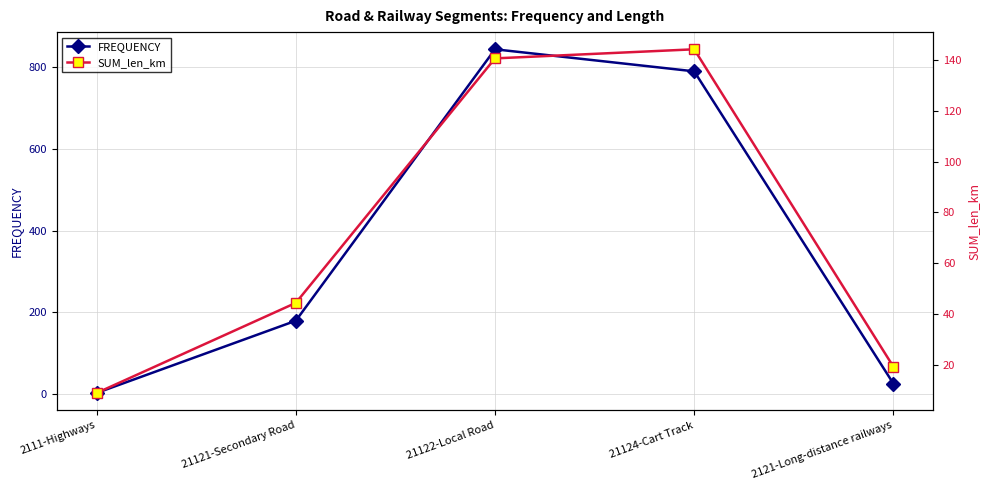

True or false: FREQUENCY and SUM_len_km intersect in this chart.

True